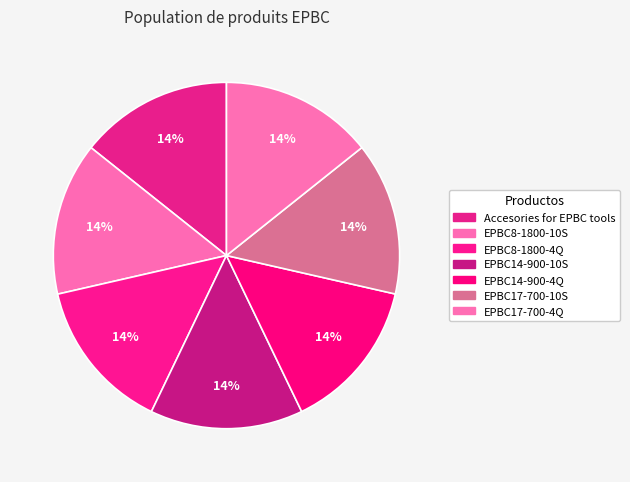

Does Accesories for EPBC tools account for over 50% of the chart?

No